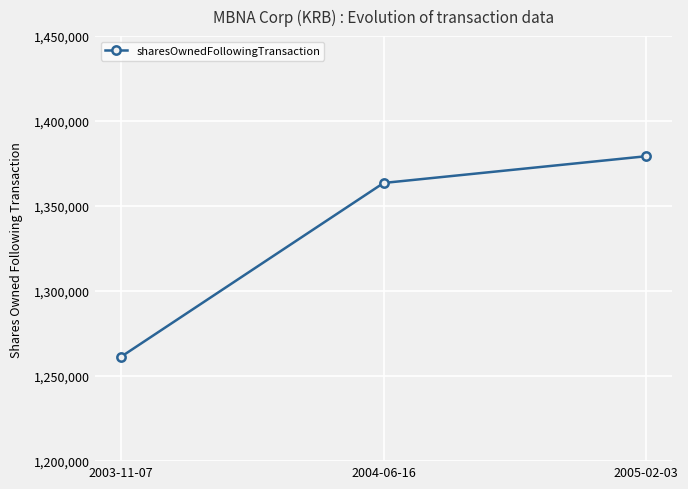

What is the difference between the maximum and minimum values?

117884